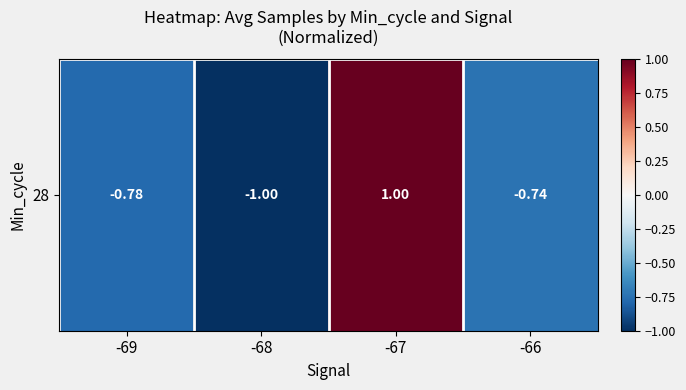

What is the difference between the maximum and minimum values?

2.0